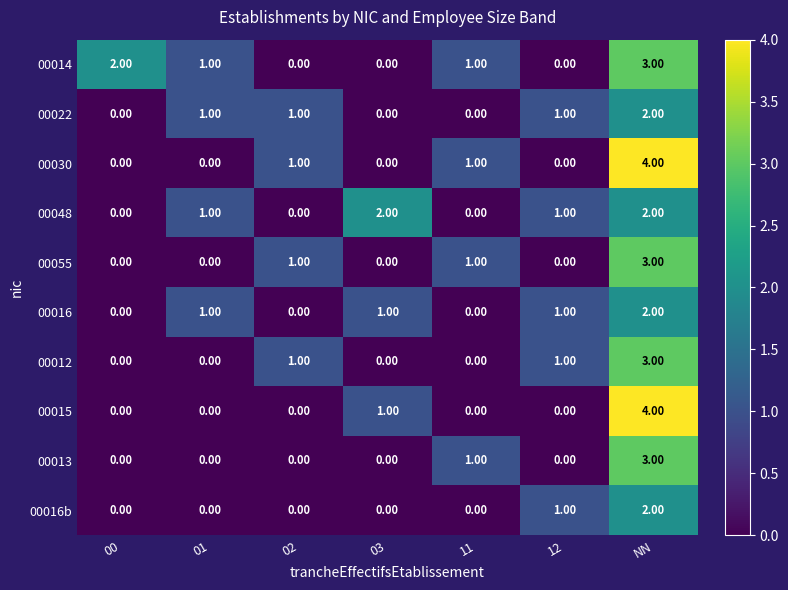

What is the difference between the maximum and minimum values in the 00012 series?

3